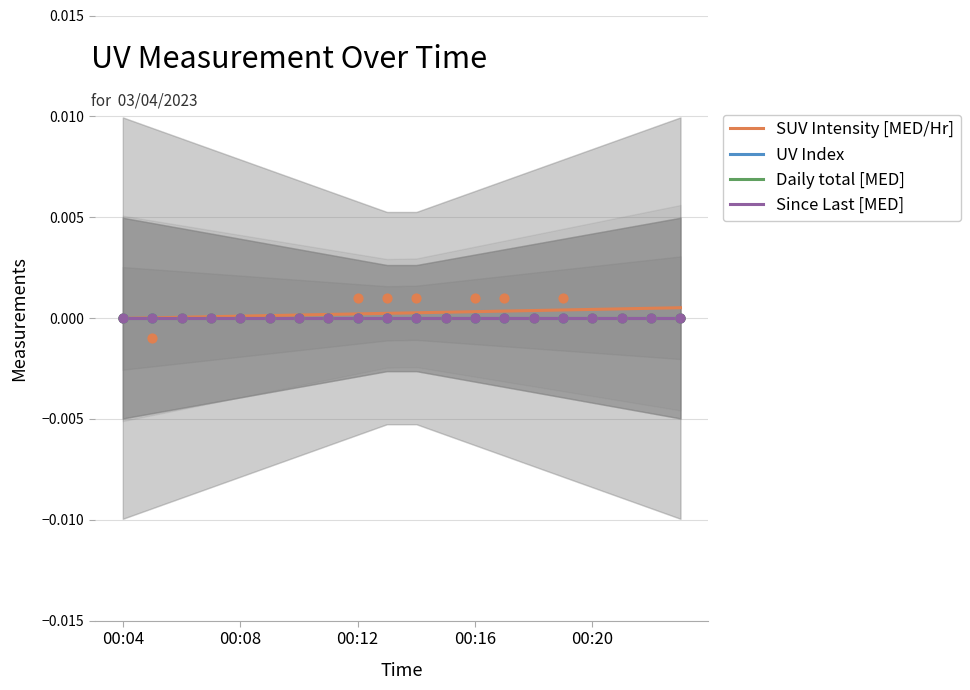

Is the value of SUV Intensity [MED/Hr] at 14 greater than the value of UV Index at 12?

Yes